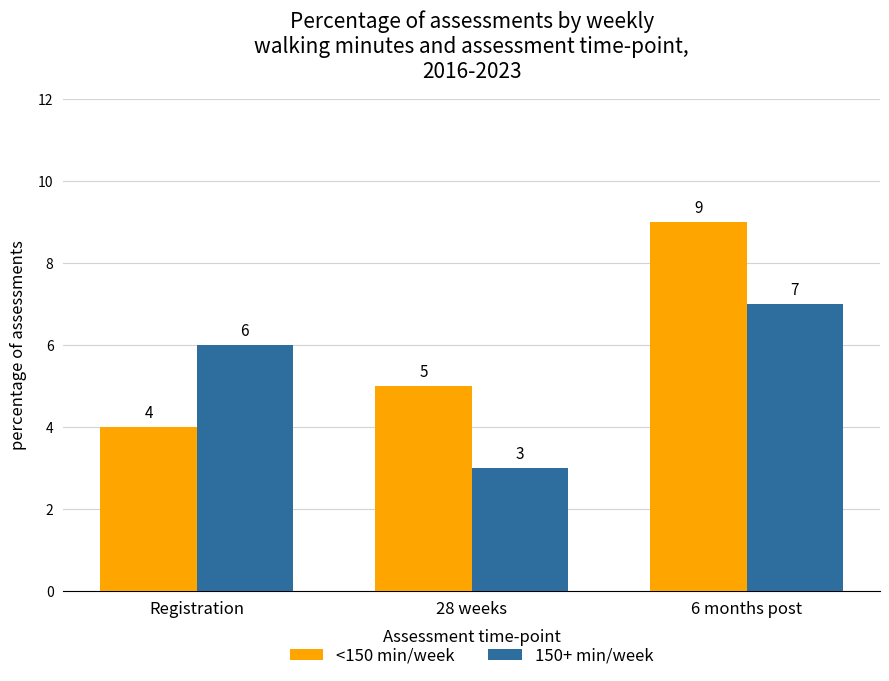

Reading left to right, what are all the values shown in this chart?

<150 min/week: 4	5	9
150+ min/week: 6	3	7